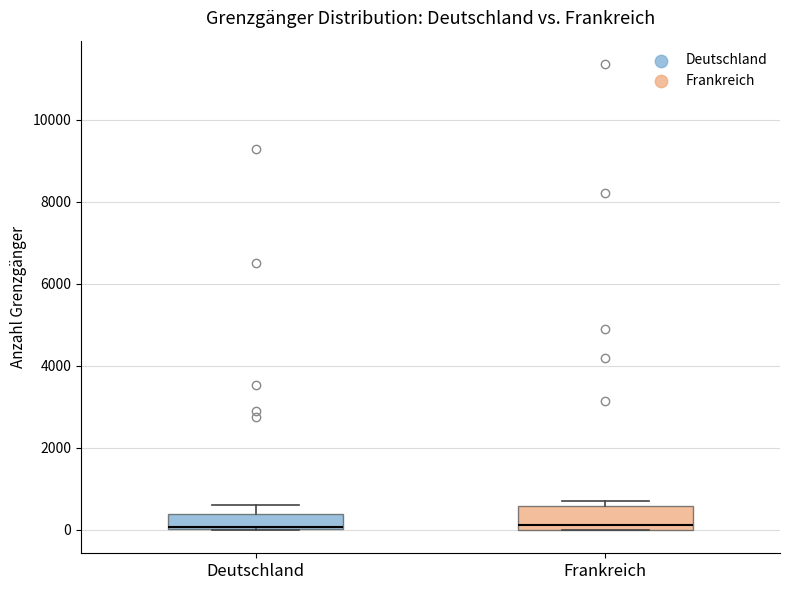

Reading left to right, read every box against the y-axis: the position of its median line, the range the box covers, and the ends of its whiskers. The values are not printed on the chart, so give them approximately, as read against the axis.

Deutschland: median 0 (drawn on the box's lower edge), box 0 to 400, whiskers 0 to 600
Frankreich: median 200, box 0 to 600, whiskers 0 to 800